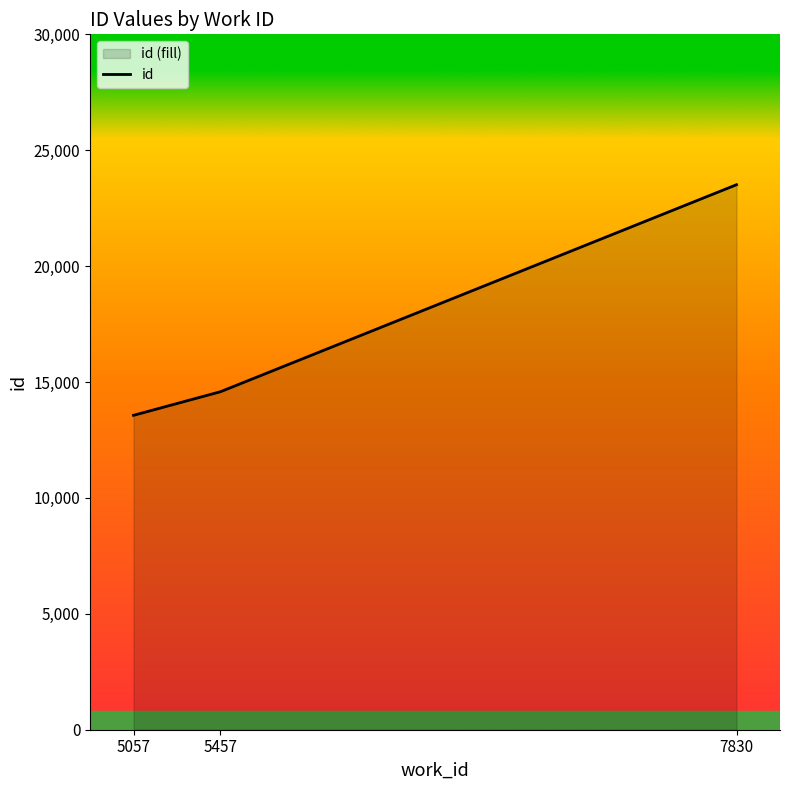

What is the difference between the maximum and second lowest values?

8930.0